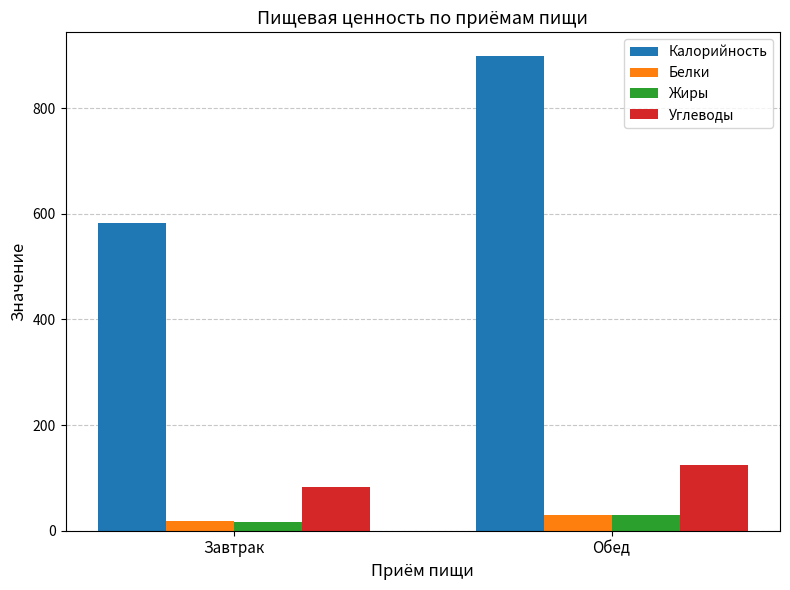

What is the greatest value displayed?

898.5